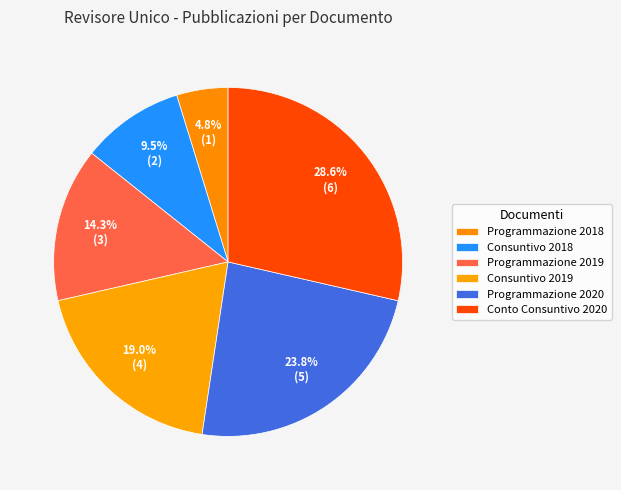

Which slice is the largest?

Conto Consuntivo 2020